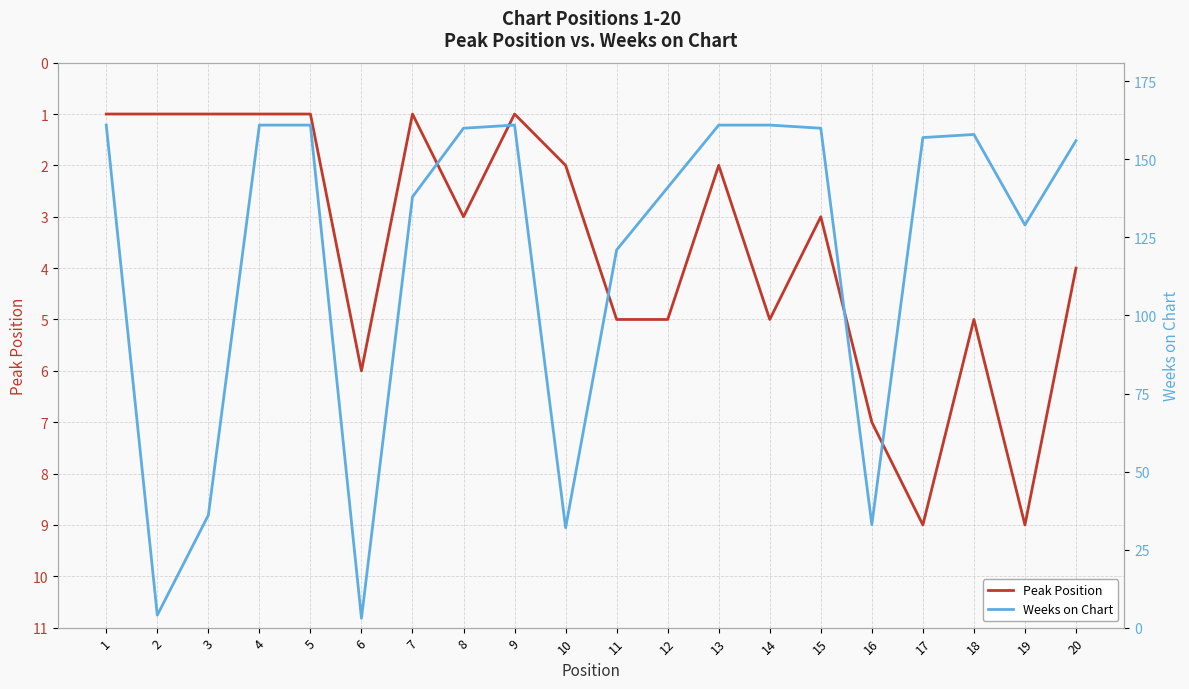

What is the difference between the maximum and second lowest values in the Weeks on Chart series?

157